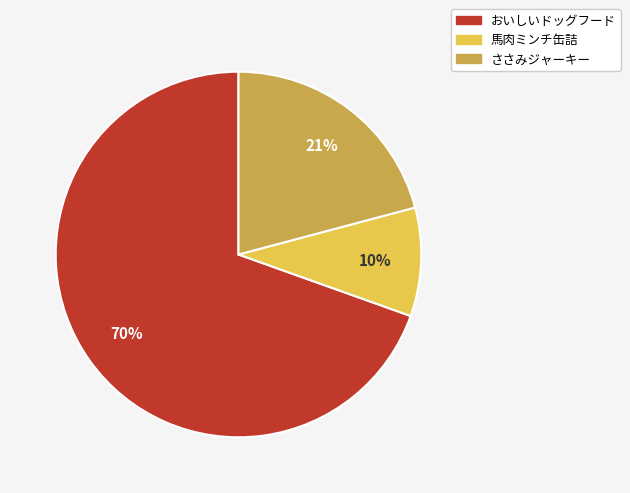

How many segments does this pie chart have?

3